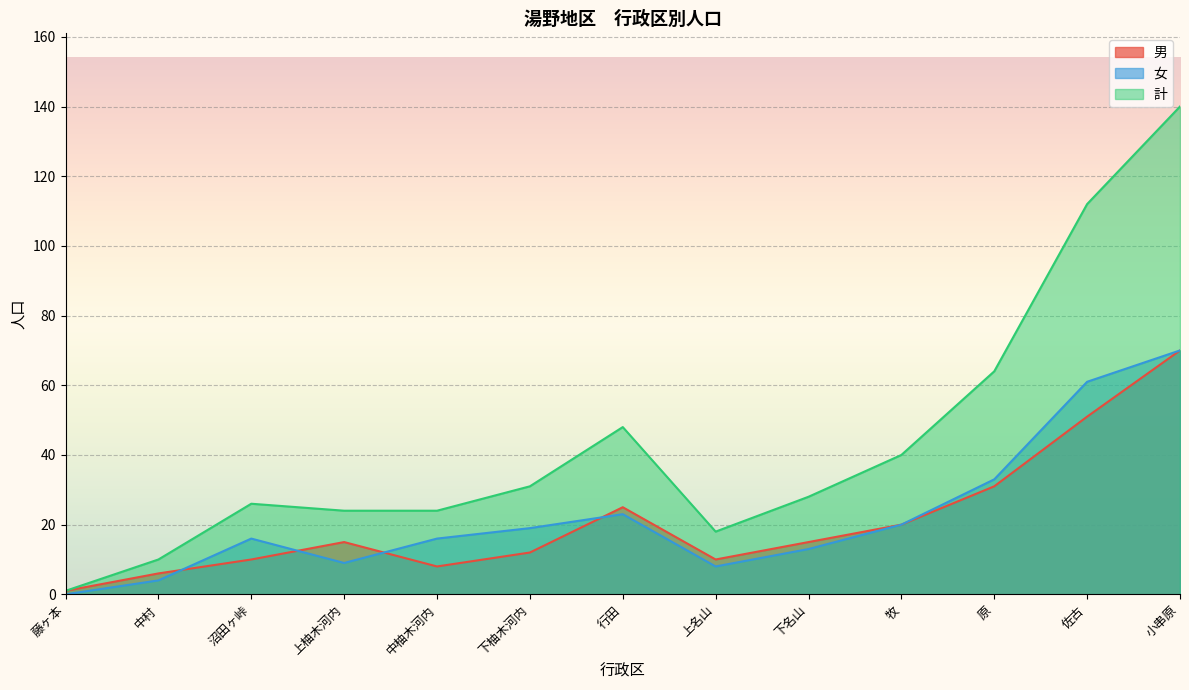

The 女 series shows 0 at 藤ヶ本. True or false?

True